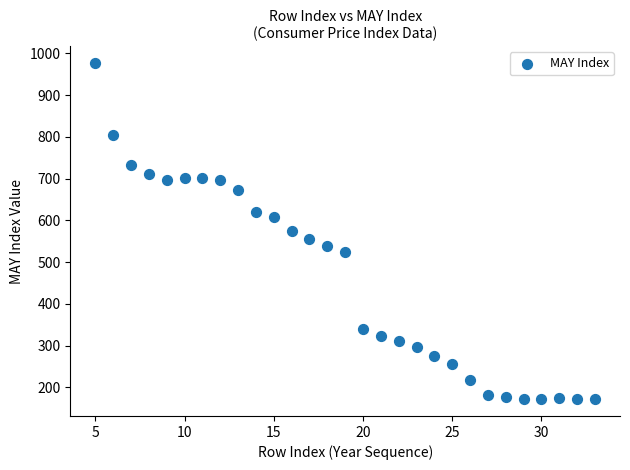

What is the range of X values (max minus min)?

28.0